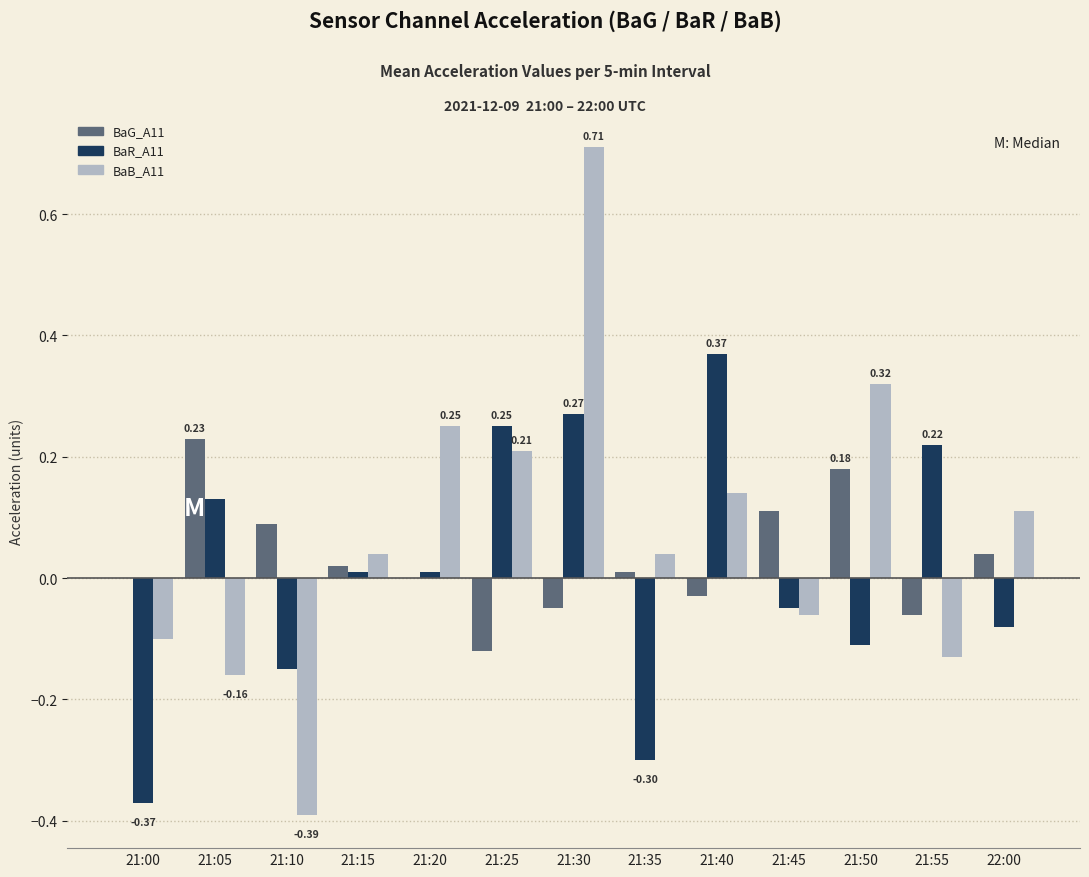

At which category is the sum across all series the highest?

21:30